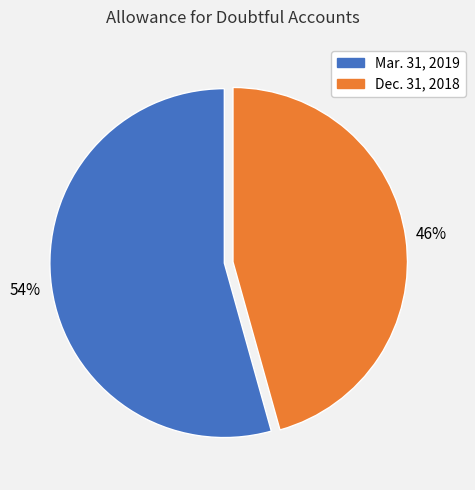

Which slice is the largest?

Mar. 31, 2019